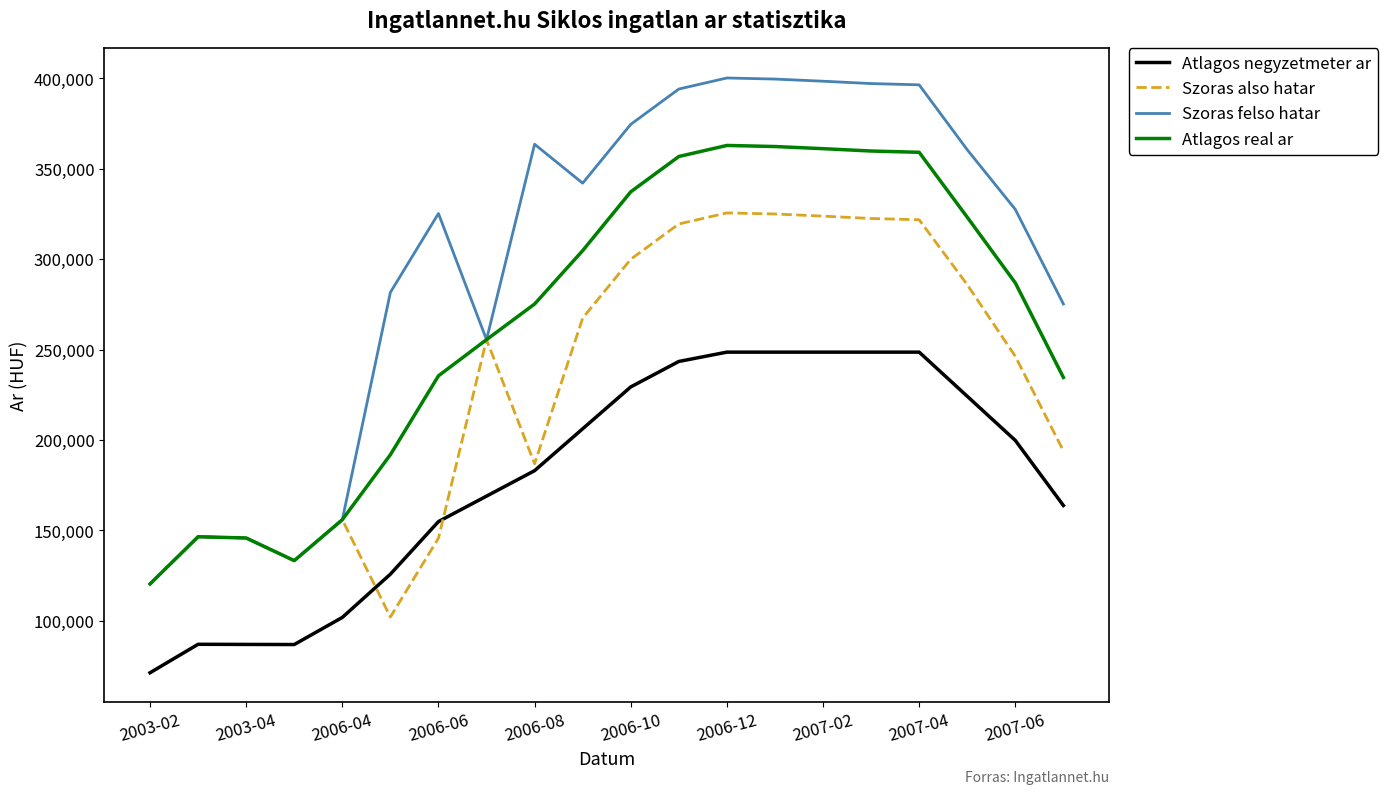

Which series has the widest spread of values?

Szoras felso hatar